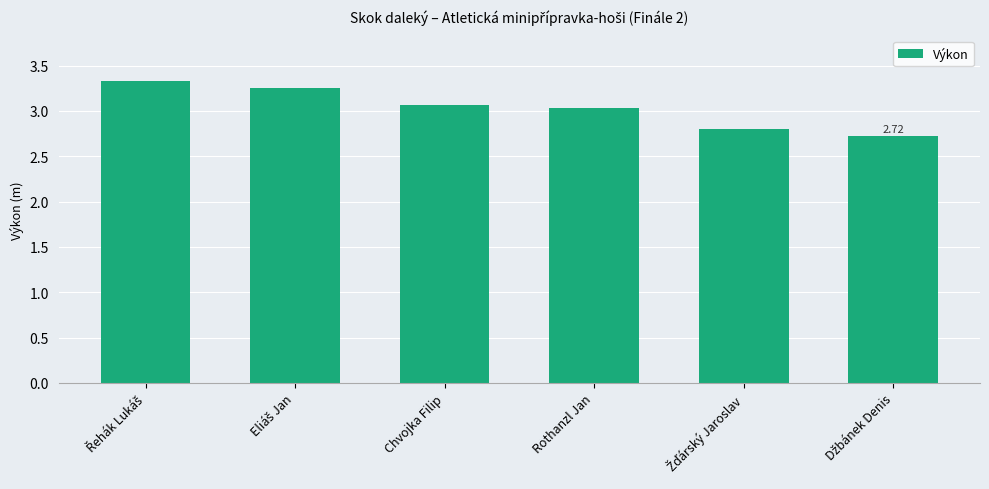

What is the label of the 3rd bar from the left?

Chvojka Filip